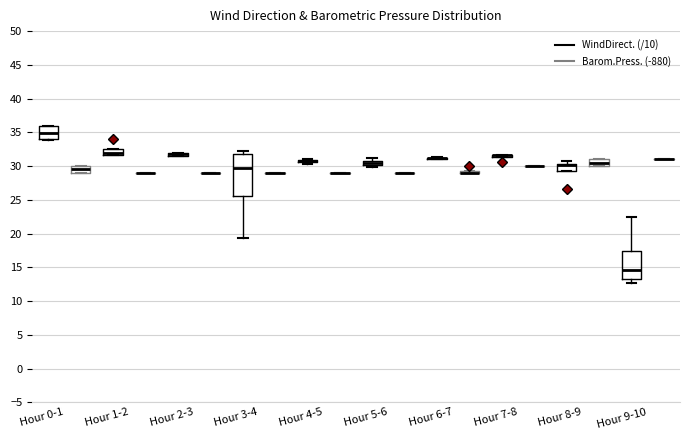

Which box is the tallest, from its lower edge to its upper edge?

Hour 3-4 (WindDirect. (/10))